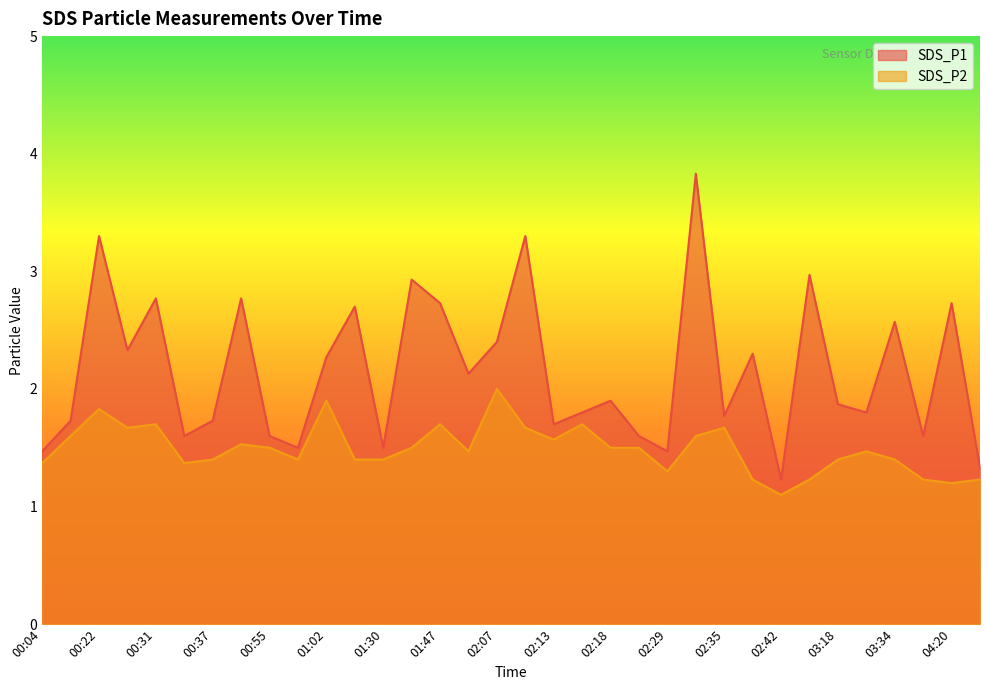

True or false: SDS_P1 and SDS_P2 cross at least once.

False